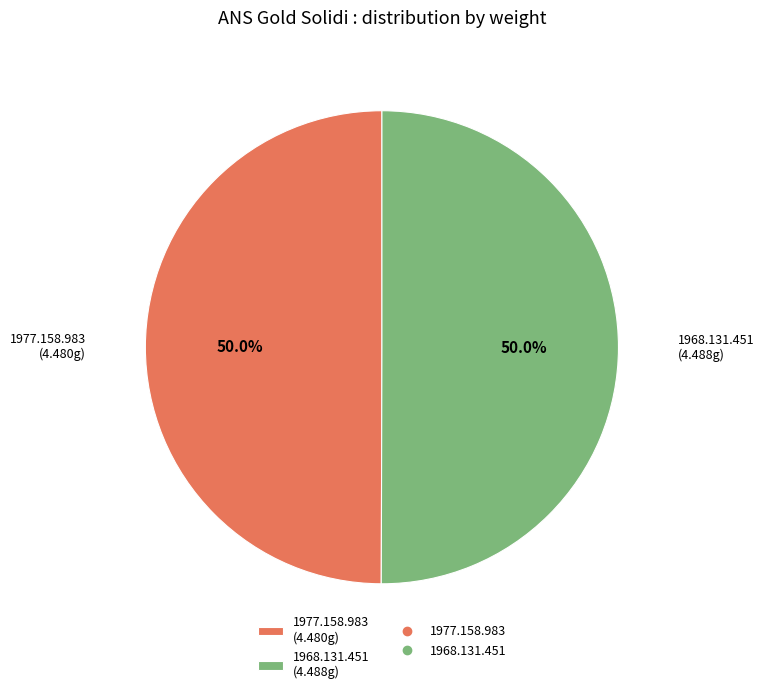

What is the ratio of the value at 1968.131.451 (4.488g) to the value at 1977.158.983 (4.480g)?

1.0